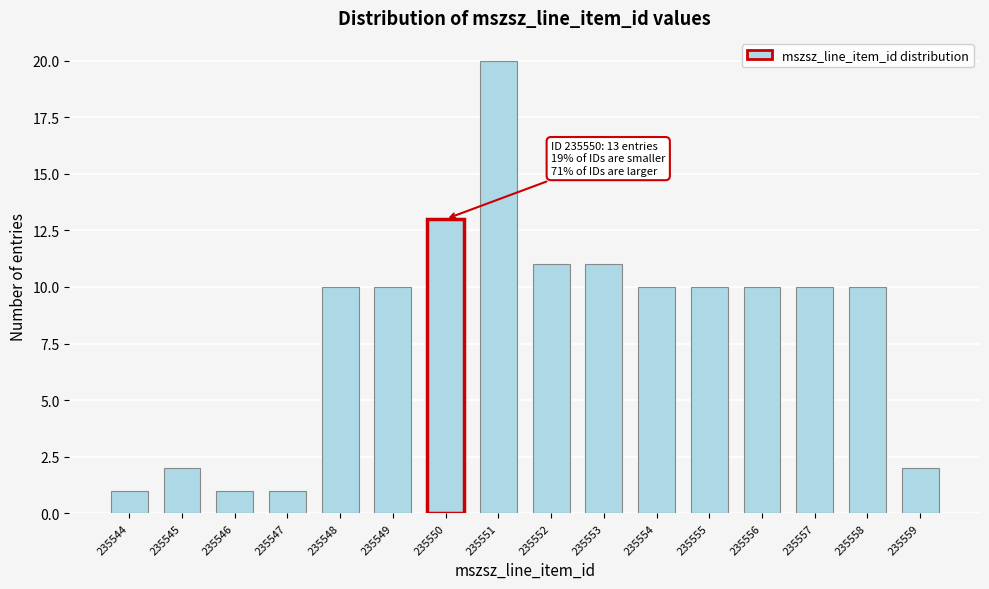

Reading right to left, extract all data points from this chart.

2	10	10	10	10	10	11	11	20	13	10	10	1	1	2	1